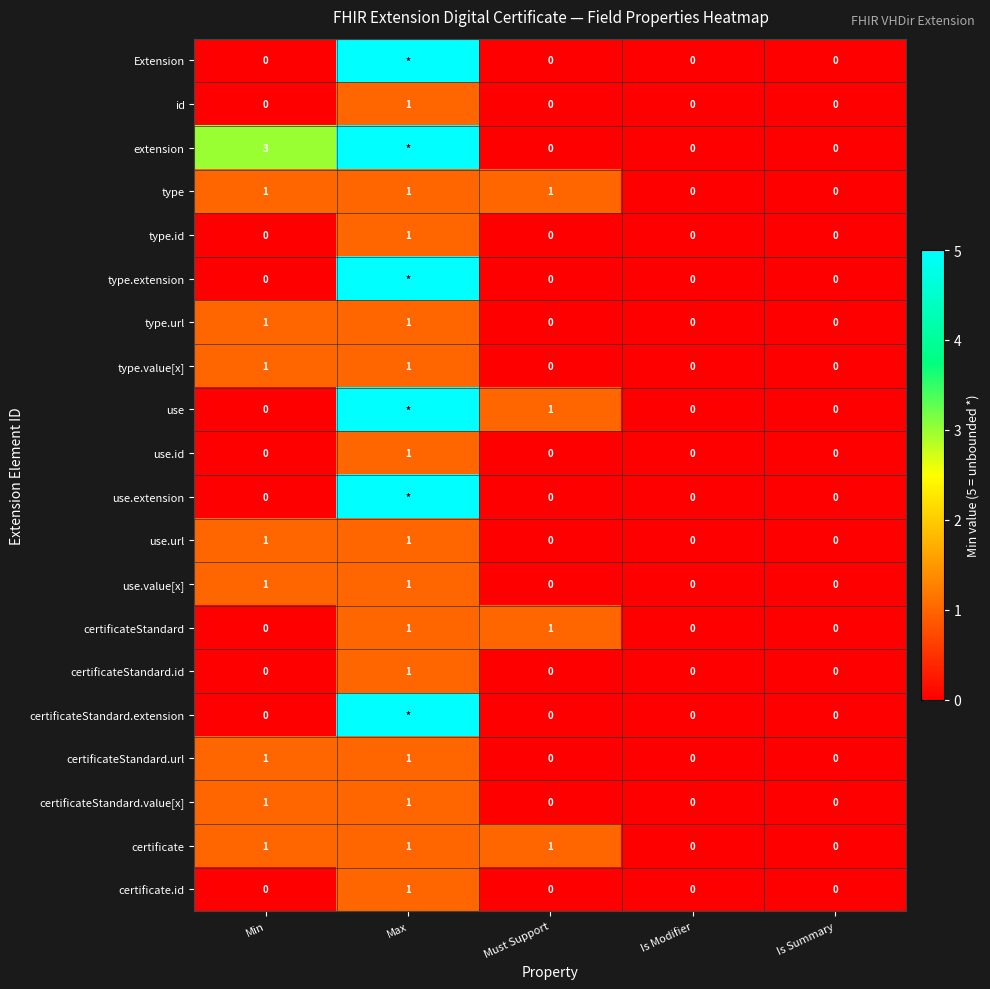

Is it true that use equals 0 at Must Support?

False